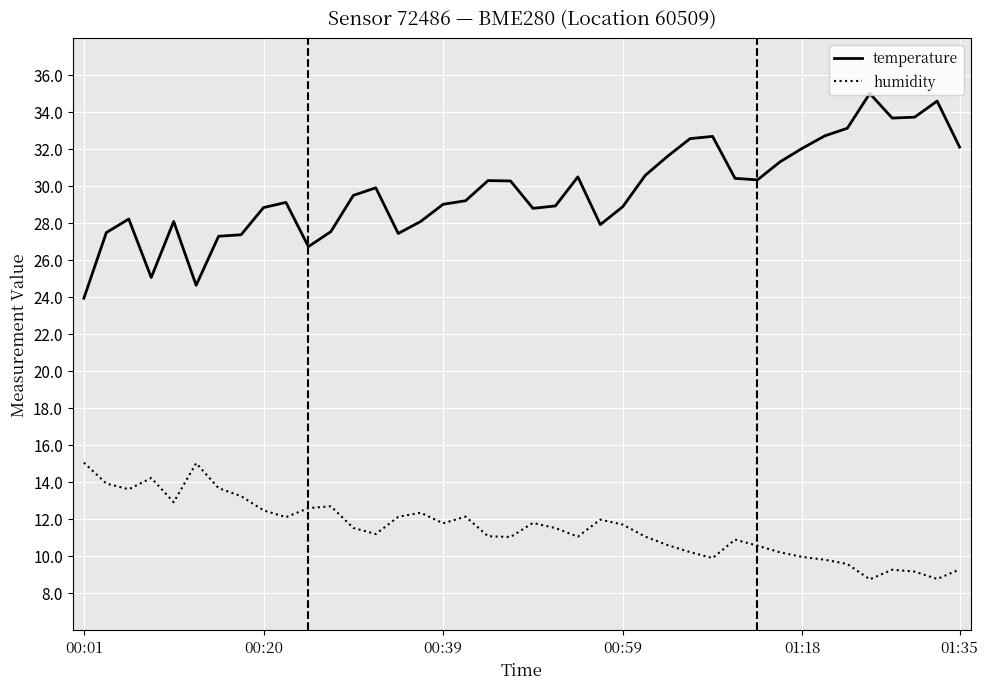

Rank the series by their average value, from highest to lowest.

temperature, humidity